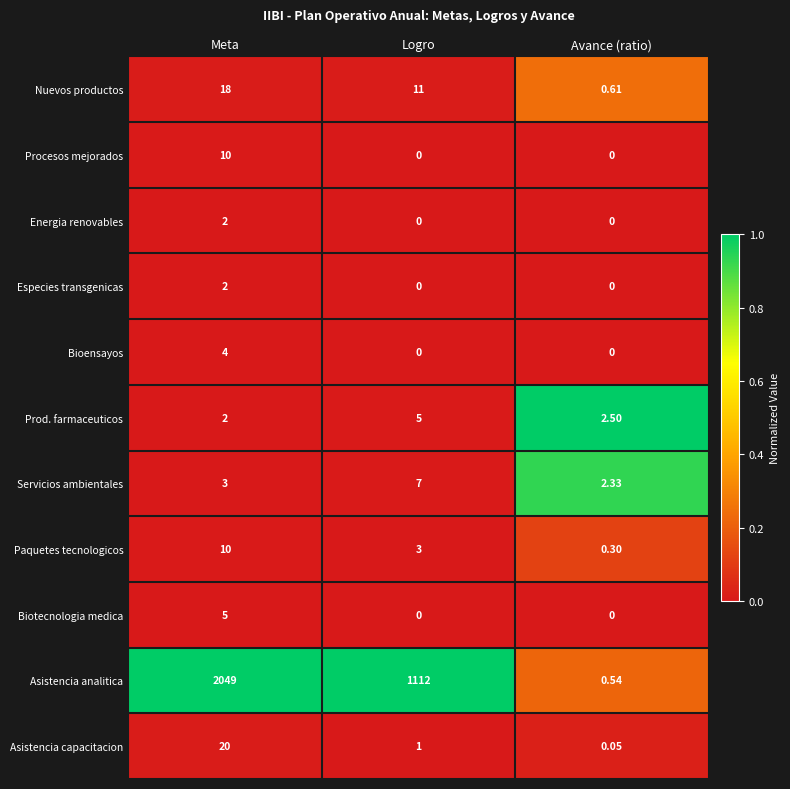

Count the number of data series in this chart.

11